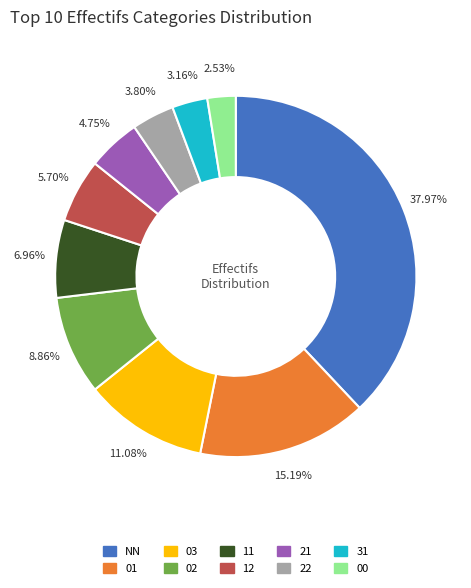

Combined, what portion of the pie is 31 and 12?

8.9%